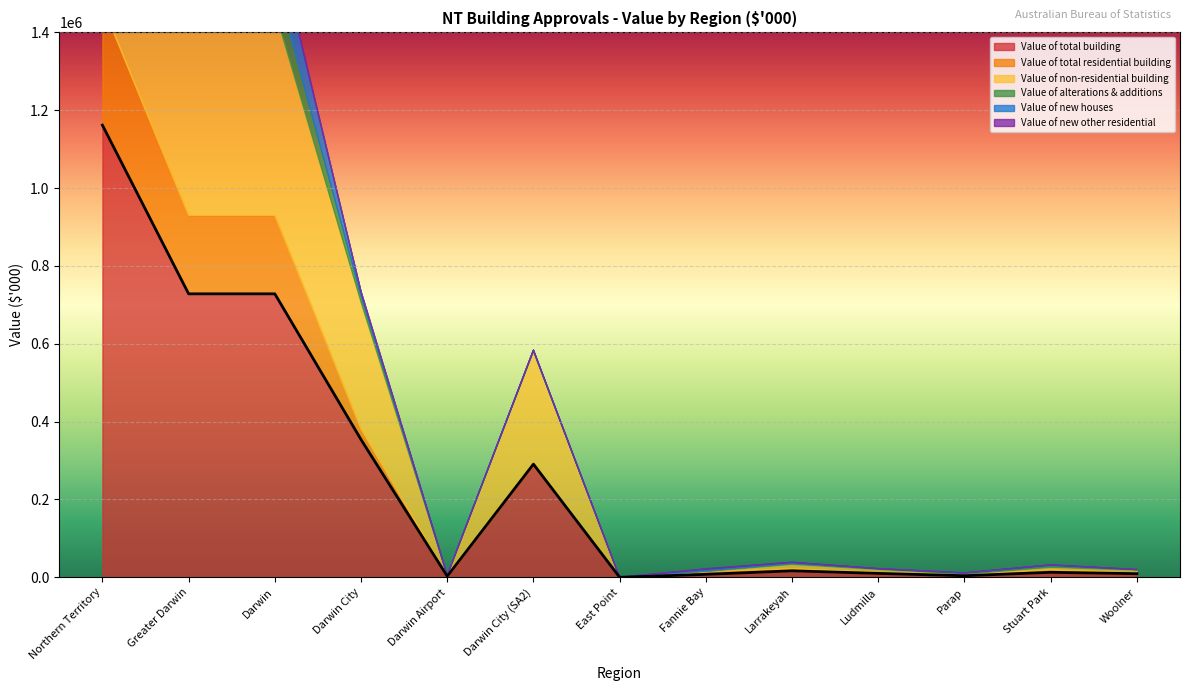

What is the label of the 9th point from the left?

Larrakeyah